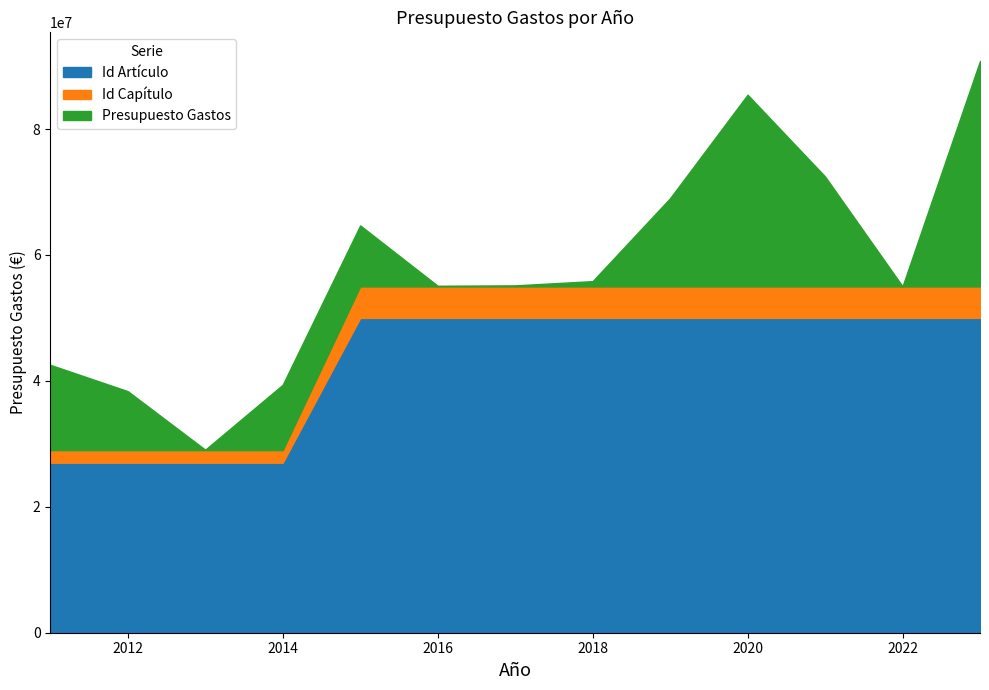

True or false: Id Artículo and Id Capítulo intersect in this chart.

False